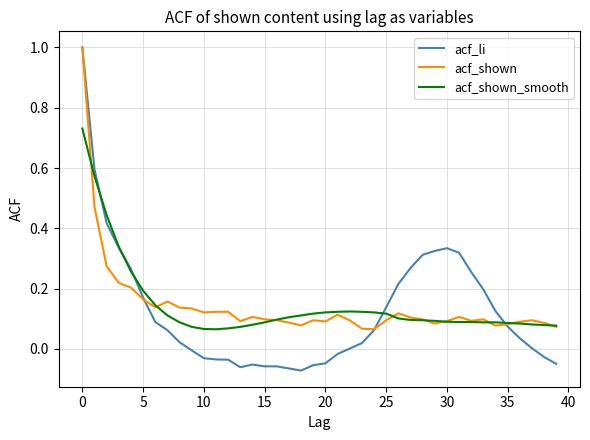

What is the greatest value displayed?

1.0